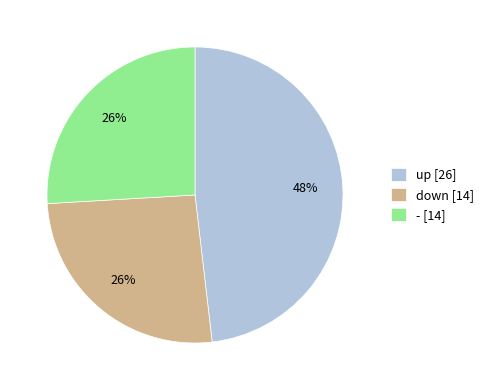

Does any single category account for the majority?

No